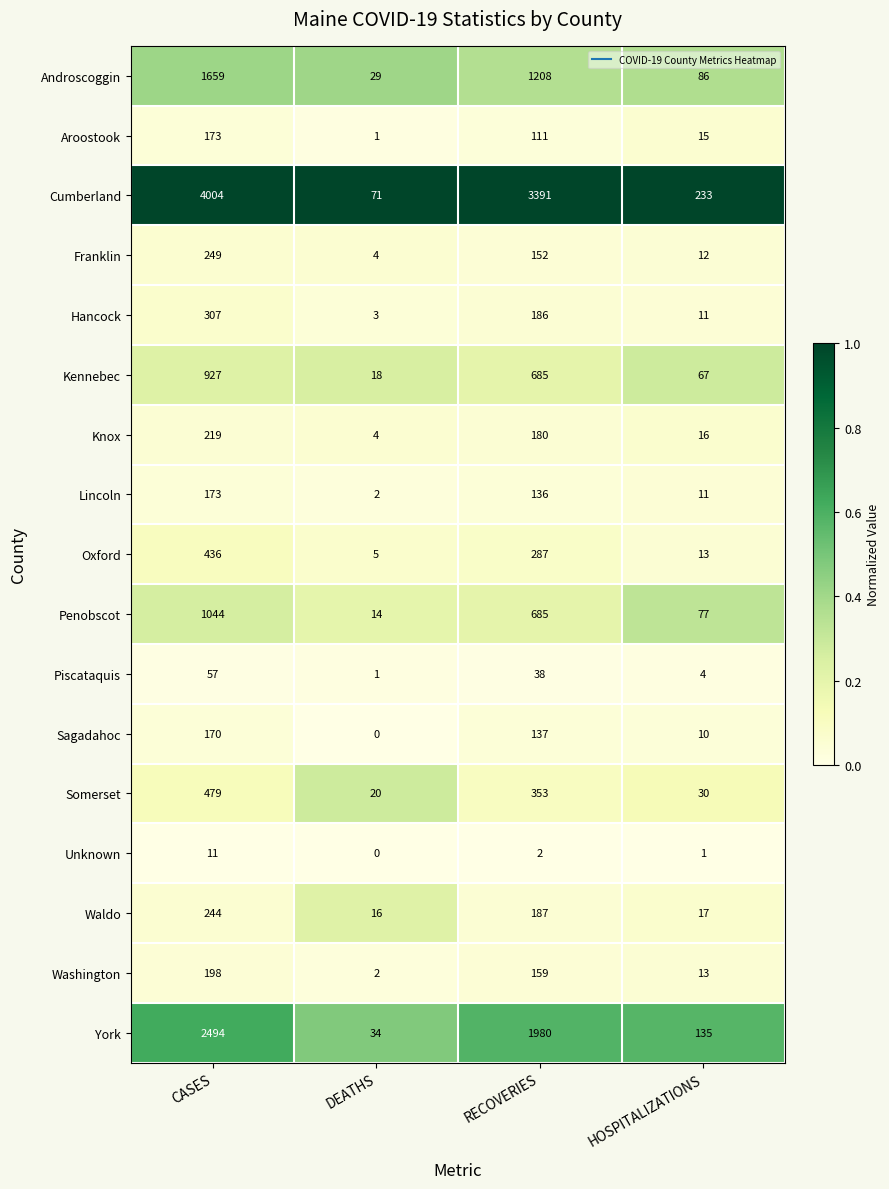

What is the difference between the maximum and minimum values in the Aroostook series?

172